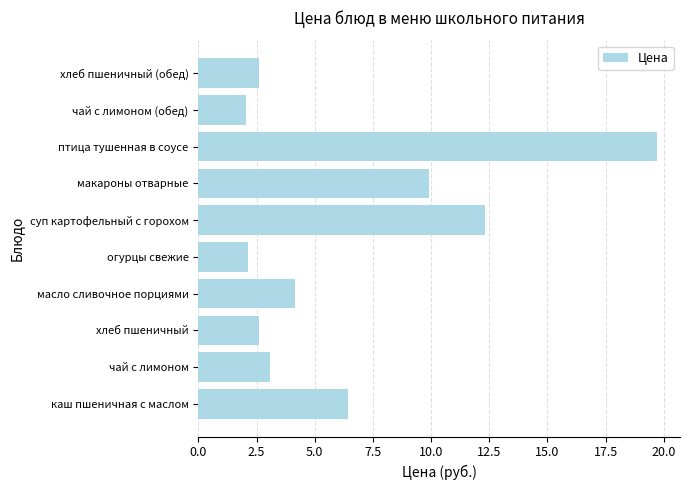

What is the ratio of the value at макароны отварные to the value at чай с лимоном (обед)?

4.8